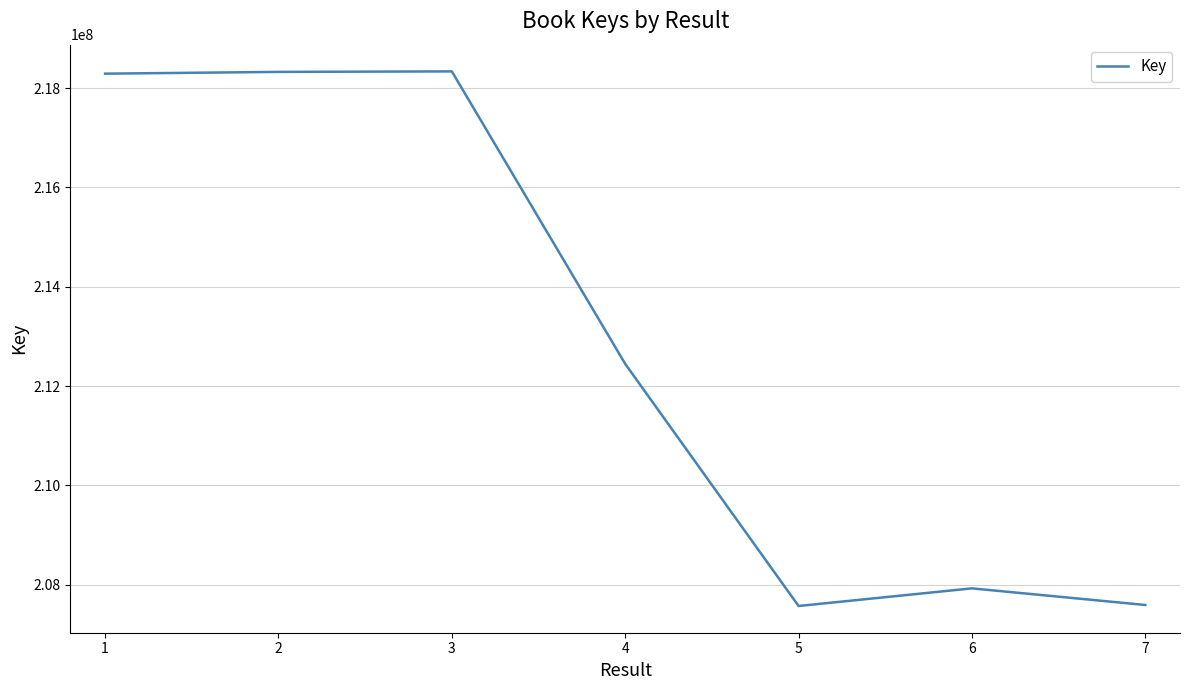

The value at 1 is 218290145. True or false?

True